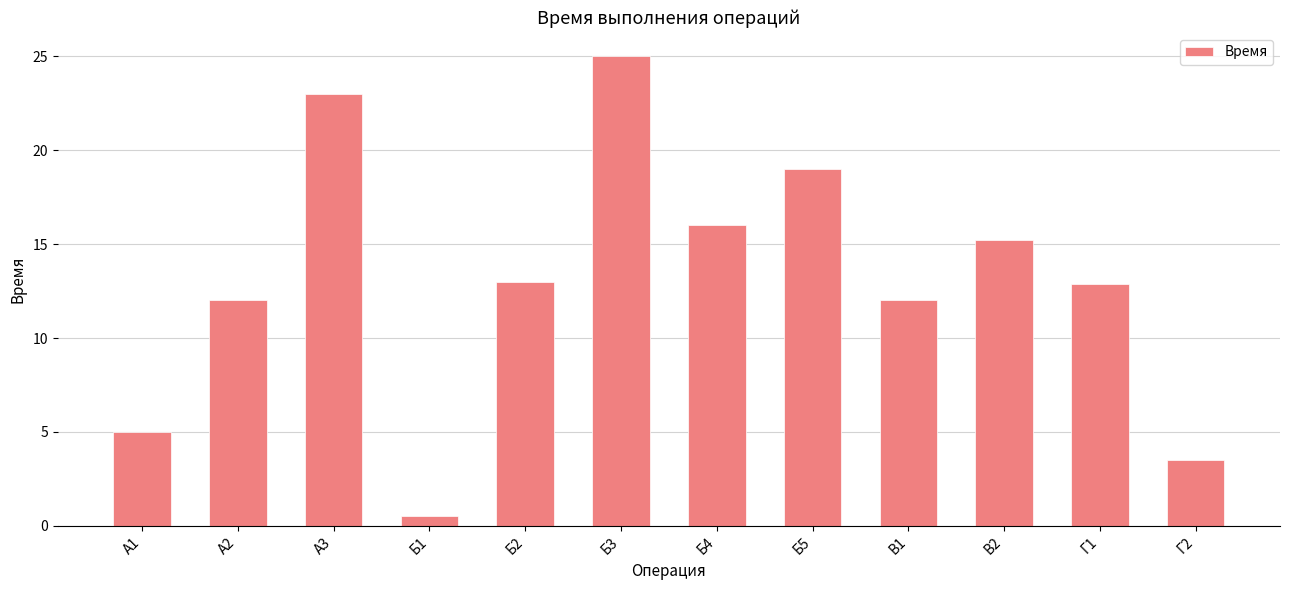

The value at А3 is 40.2. True or false?

False